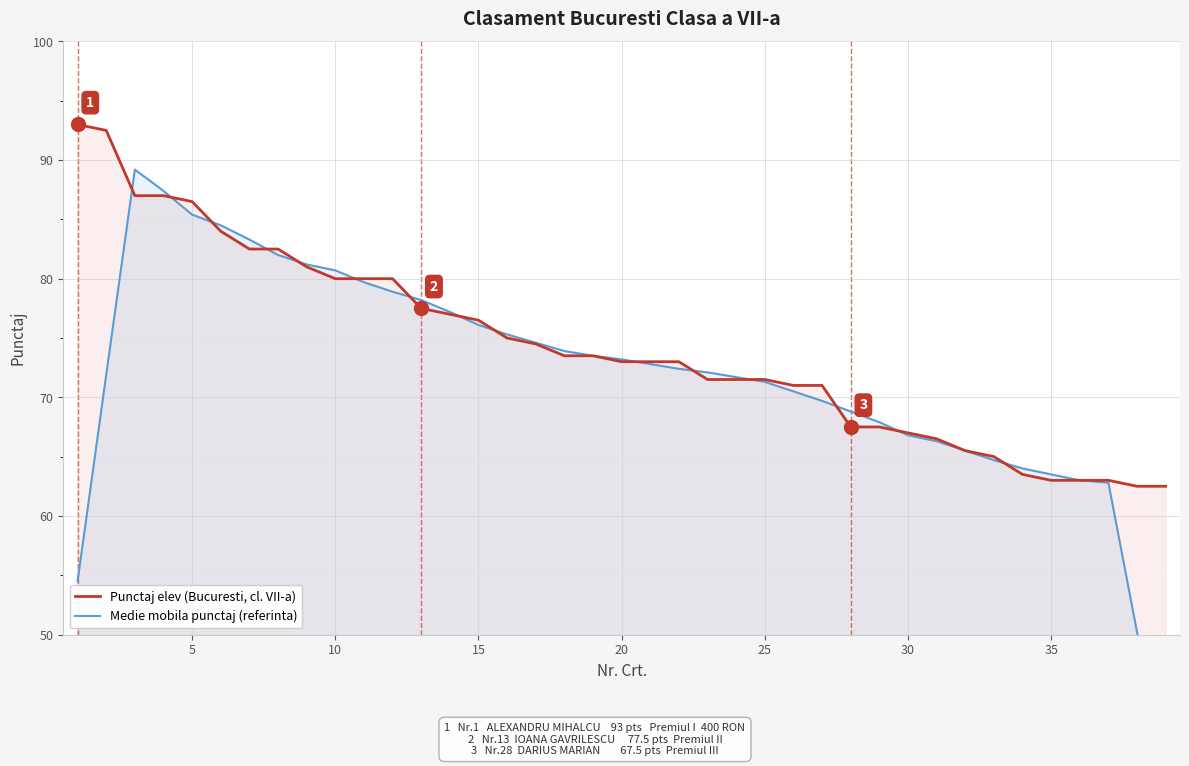

What is the sum of all Medie mobila punctaj (referinta) values?

2802.3